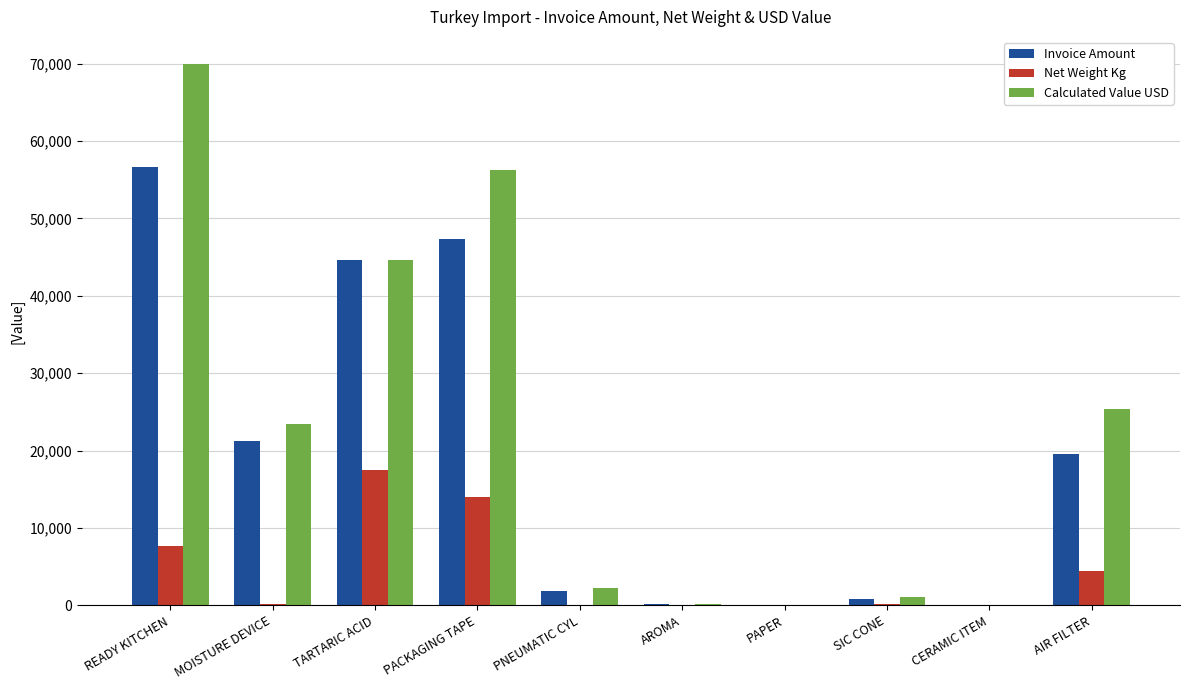

At which label is Calculated Value USD closest to 35003?

AIR FILTER